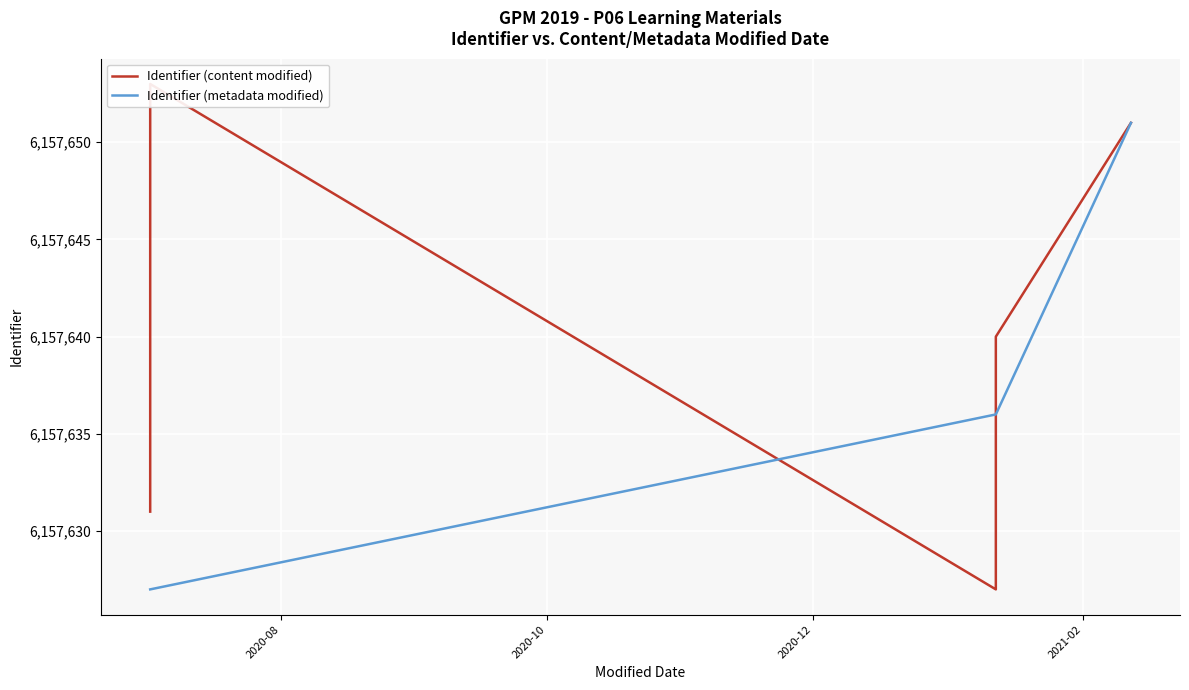

Between 2021-01-12 and 2020-07-02, which is larger?

2020-07-02